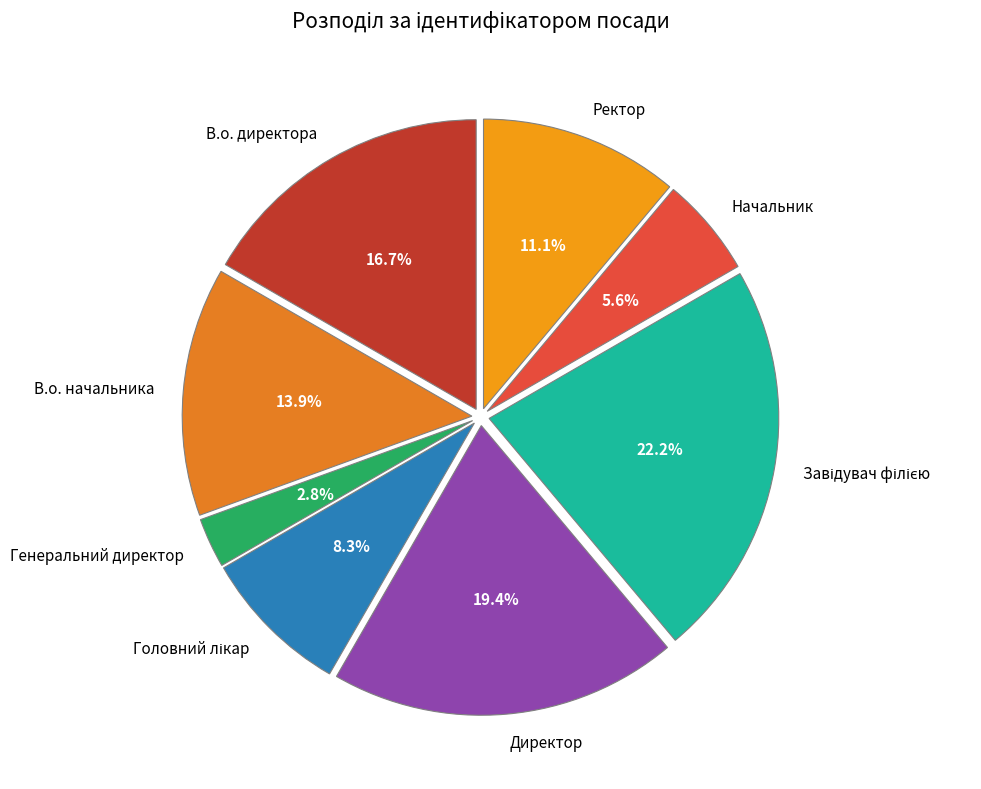

Count the number of slices in the pie.

8